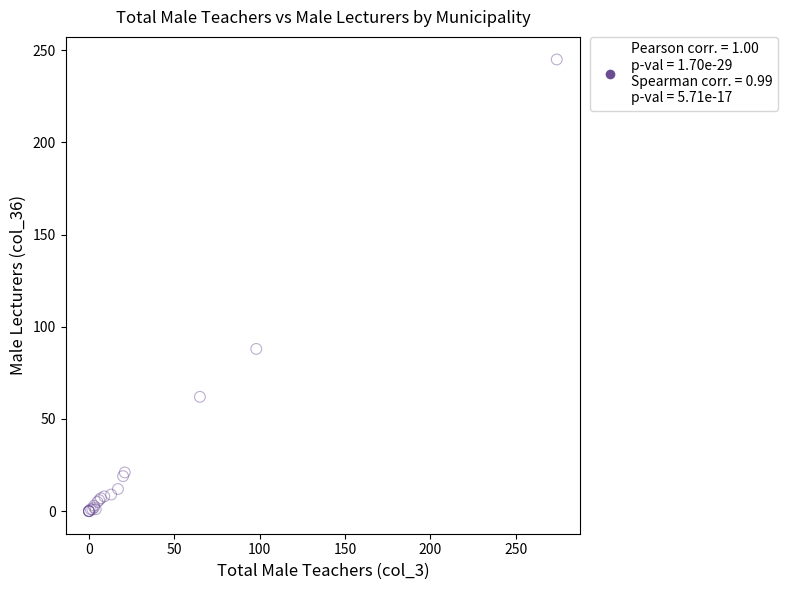

What Y value in the scatter plot is closest to 122?

88